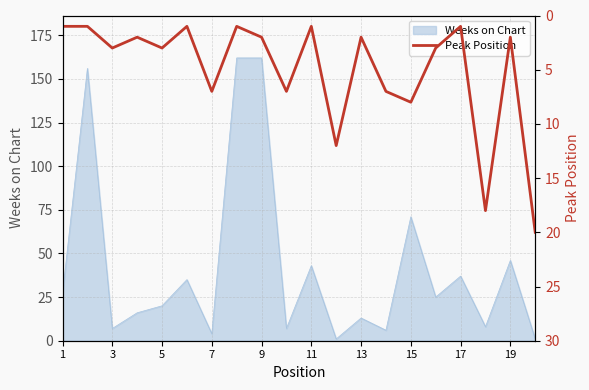

At which label is Weeks on Chart closest to 81?

15